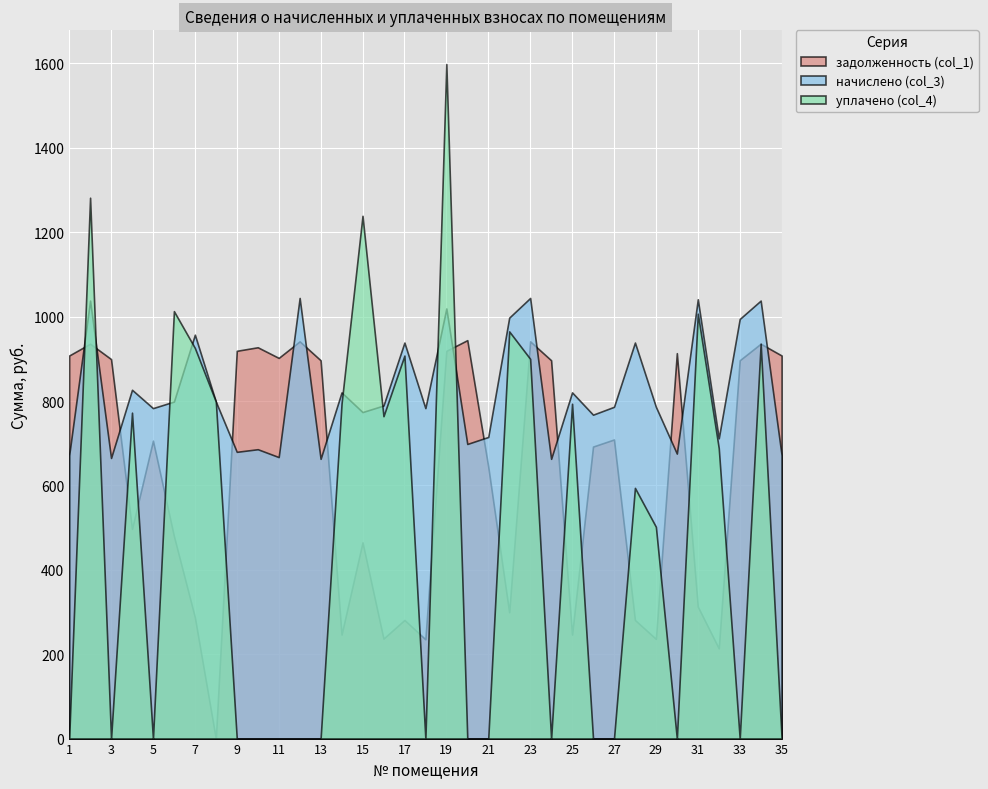

At which label does начислено (col_3) reach its minimum?

13